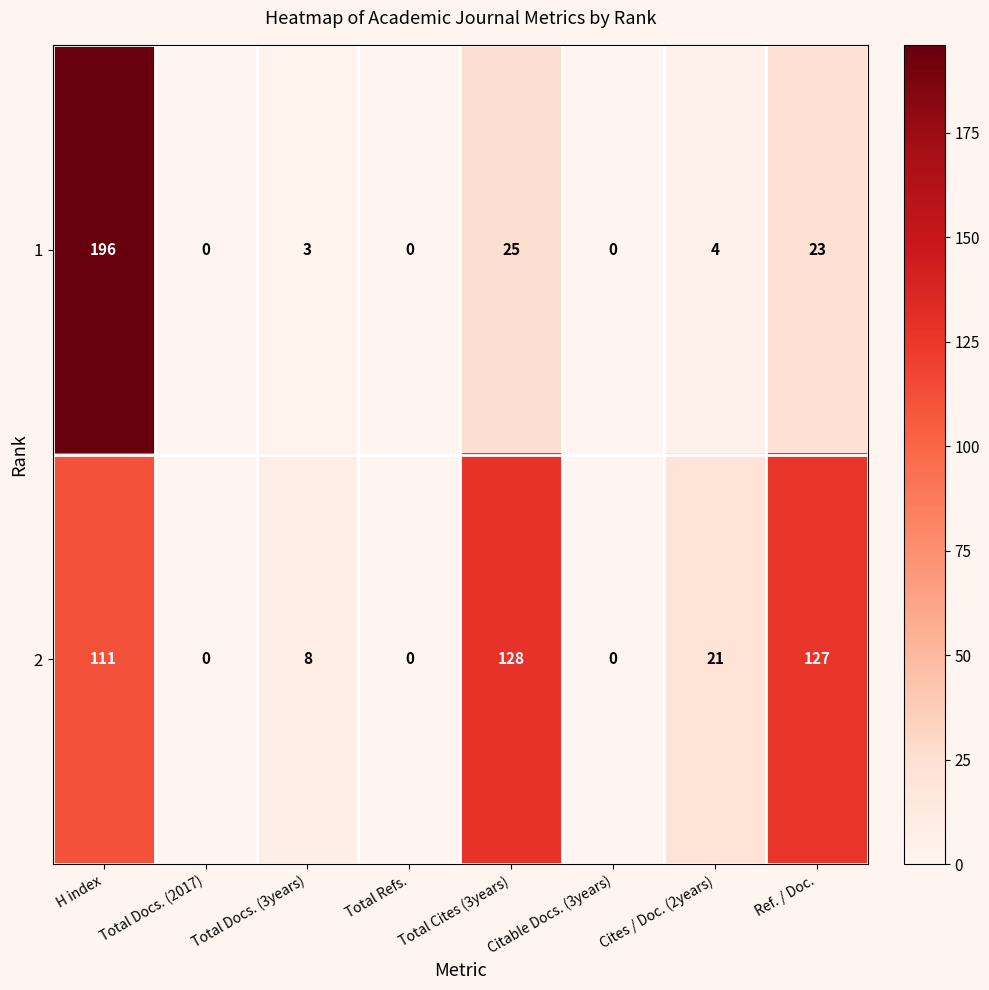

The value of 2 at Cites / Doc. (2years) is 6. True or false?

False